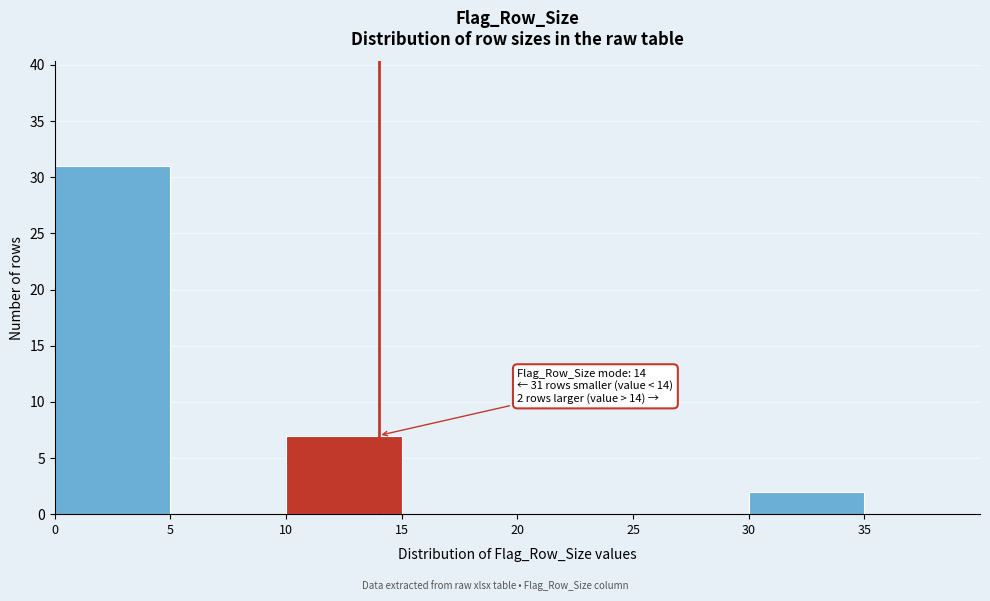

Over which range of the x-axis is the bar tallest?

0 to 5